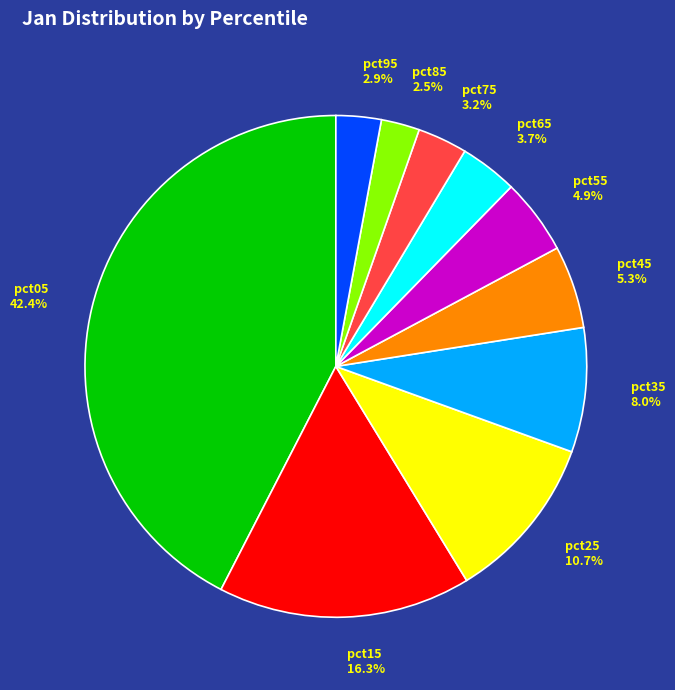

What is the largest slice in the pie chart?

pct05